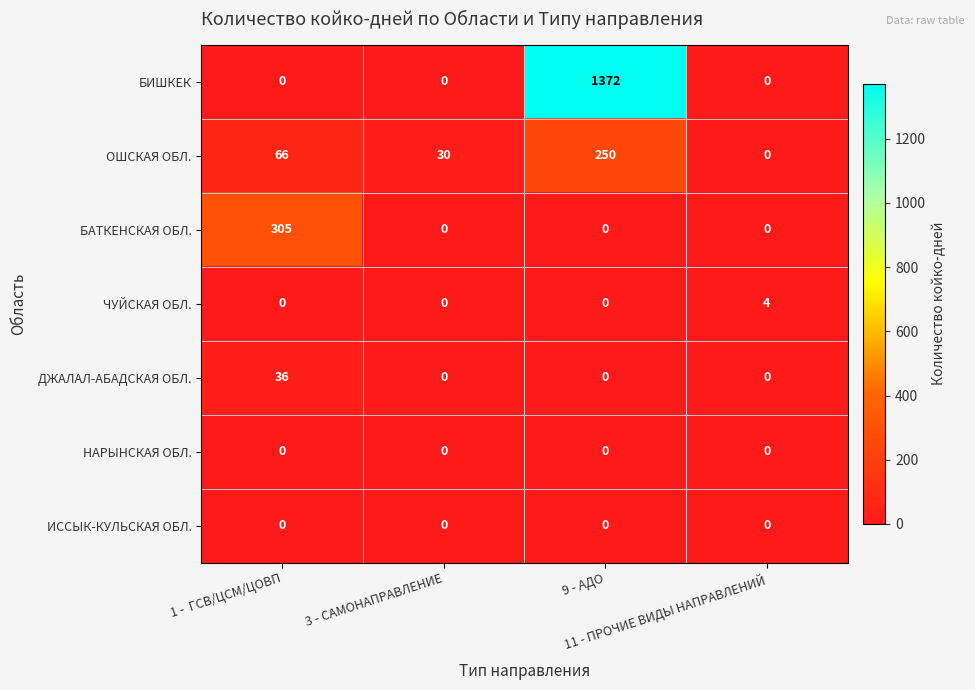

How many ОШСКАЯ ОБЛ. values are between 30 and 250?

3